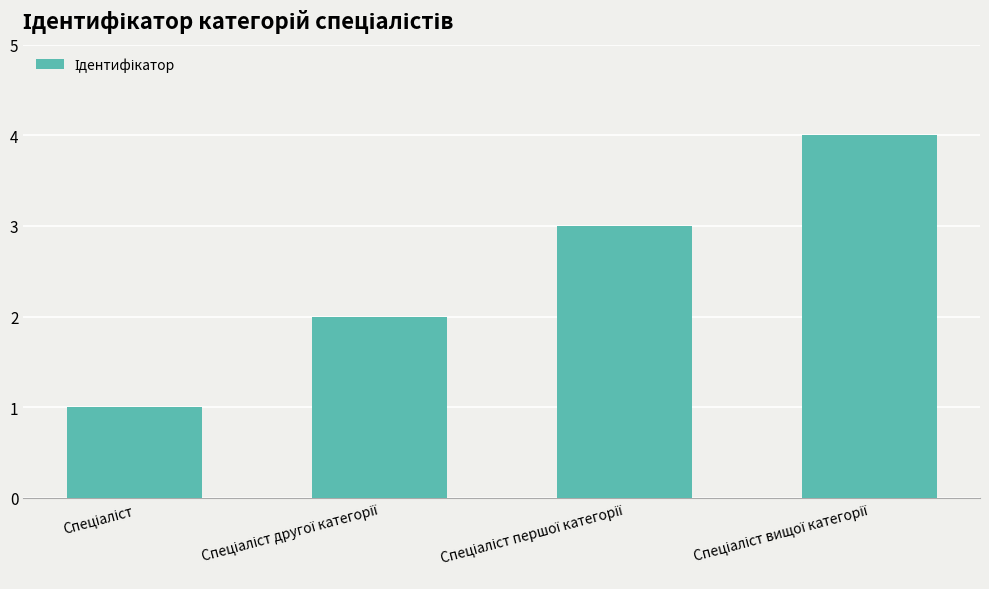

Are the bars horizontal?

No